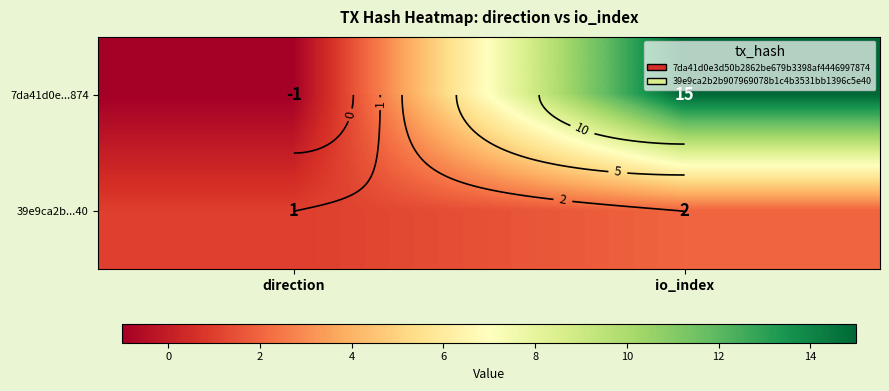

What is the average value of the 7da41d0e...874 series?

7